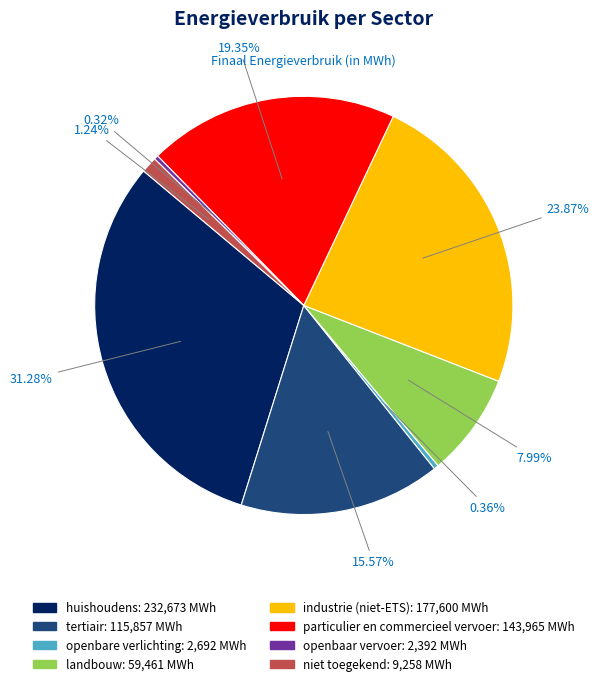

Is openbaar vervoer the majority of the pie?

No